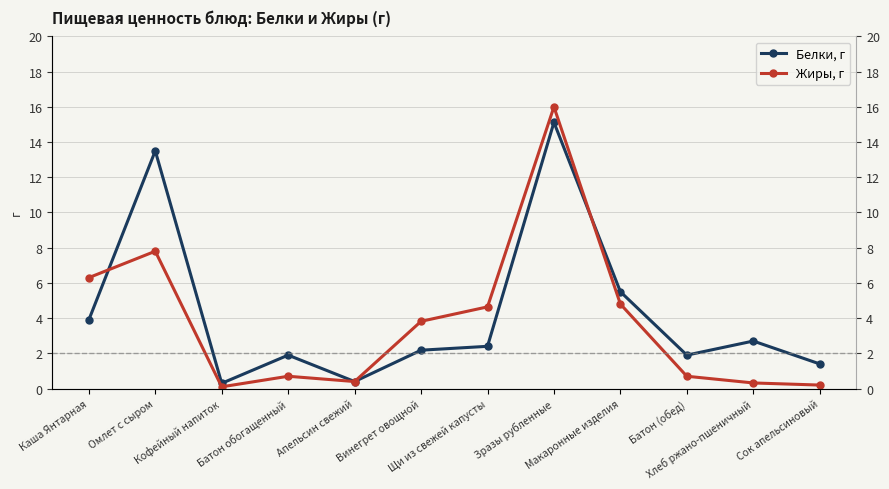

Where is the first local maximum for Жиры, г?

Омлет с сыром